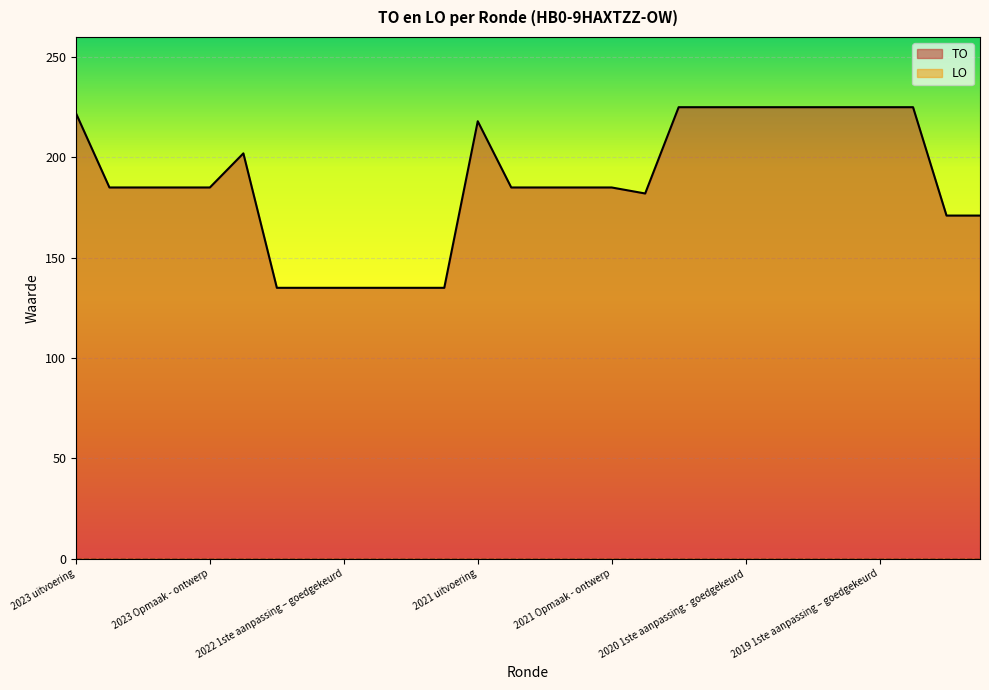

Reading left to right, transcribe all the data shown in this chart.

2023 uitvoering=222	2023 1ste aanpassing – goedgekeurd=185	2023 1ste aanpassing – ontwerp=185	2023 Opmaak – goedgekeurd=185	2023 Opmaak - ontwerp=185	2022 uitvoering=202	2022 2de aanpassing – goedgekeurd=135	2022 2de aanpassing – ontwerp=135	2022 1ste aanpassing – goedgekeurd=135	2022 1ste aanpassing – ontwerp=135	2022 Opmaak - goedgekeurd=135	2022 Opmaak - ontwerp=135	2021 uitvoering=218	2021 1ste aanpassing - goedgekeurd=185	2021 1ste aanpassing – ontwerp=185	2021 Opmaak - goedgekeurd=185	2021 Opmaak - ontwerp=185	2020 uitvoering=182	2020 2de aanpassing - goedgekeurd=225	2020 2de aanpassing - ontwerp=225	2020 1ste aanpassing - goedgekeurd=225	2020 1ste aanpassing – ontwerp=225	2020 Opmaak - goedgekeurd=225	2020 Opmaak - ontwerp=225	2019 1ste aanpassing – goedgekeurd=225	2019 1ste aanpassing - ontwerp=225	2019 opmaak - goedgekeurd=171	2019 opmaak - ontwerp=171